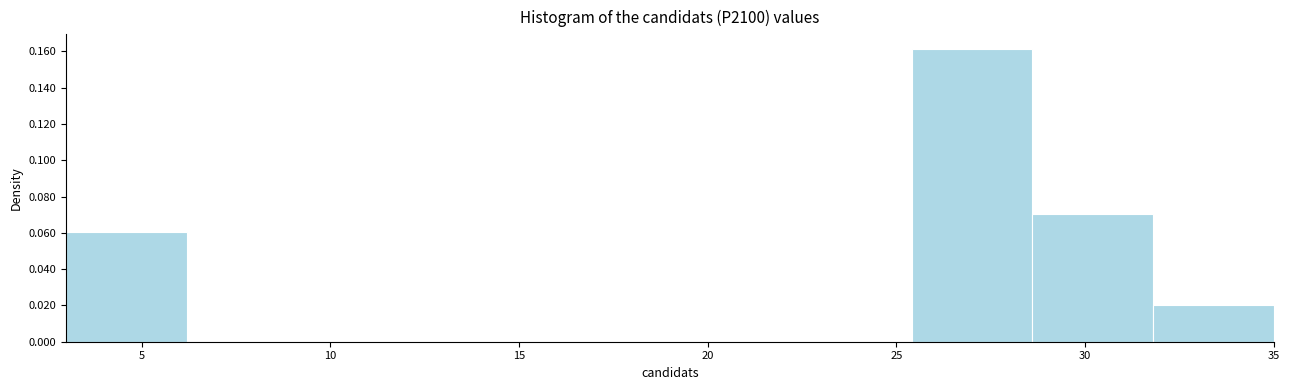

How tall is the bar that spans 28.6 to 31.8 on the x-axis? Neither the bar edges nor the heights are printed on the chart, so give them approximately, as read against the axes.

0.070